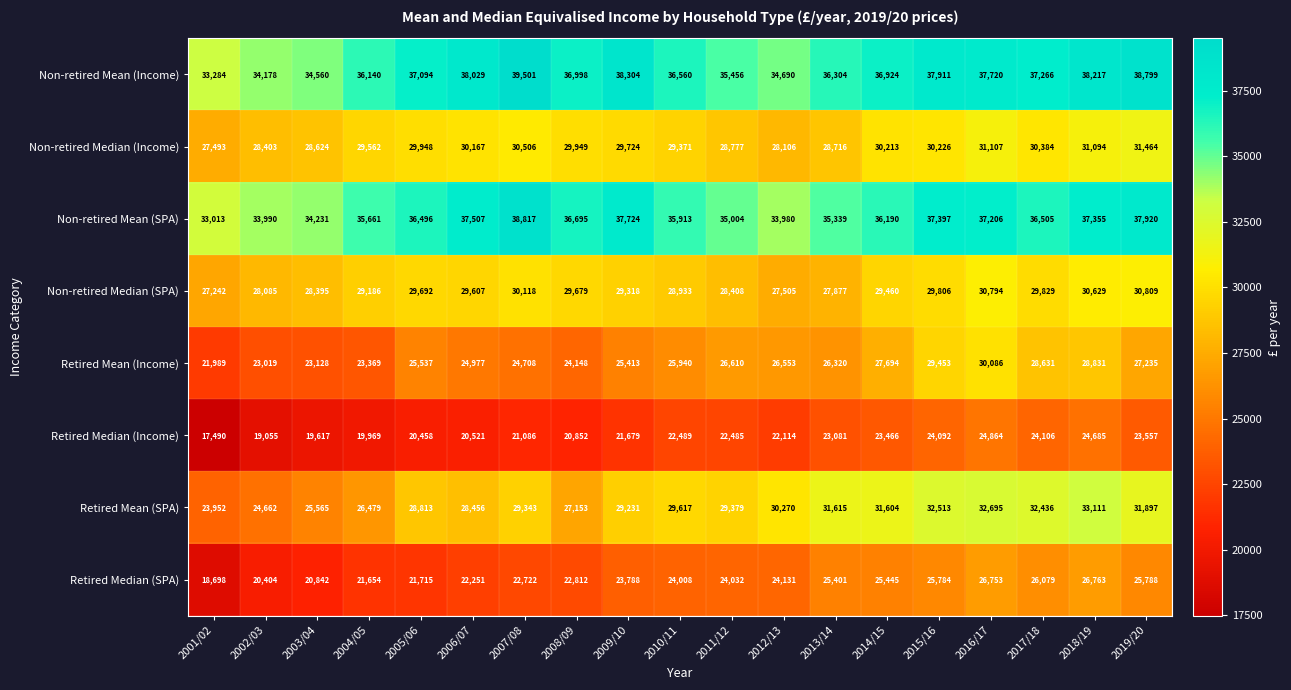

What is the difference between the maximum and minimum values in the Non-retired Median (SPA) series?

3567